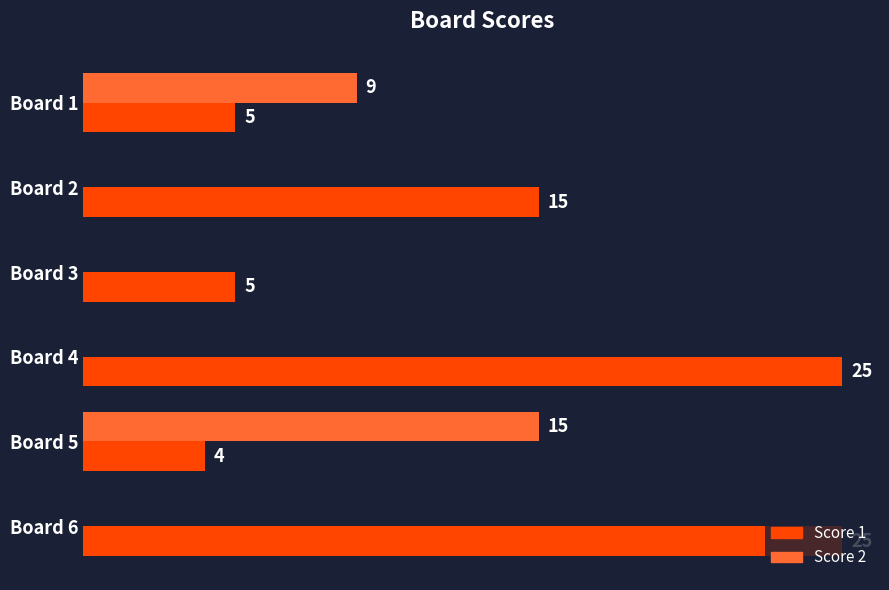

Which series has the largest total across all categories?

Score 1